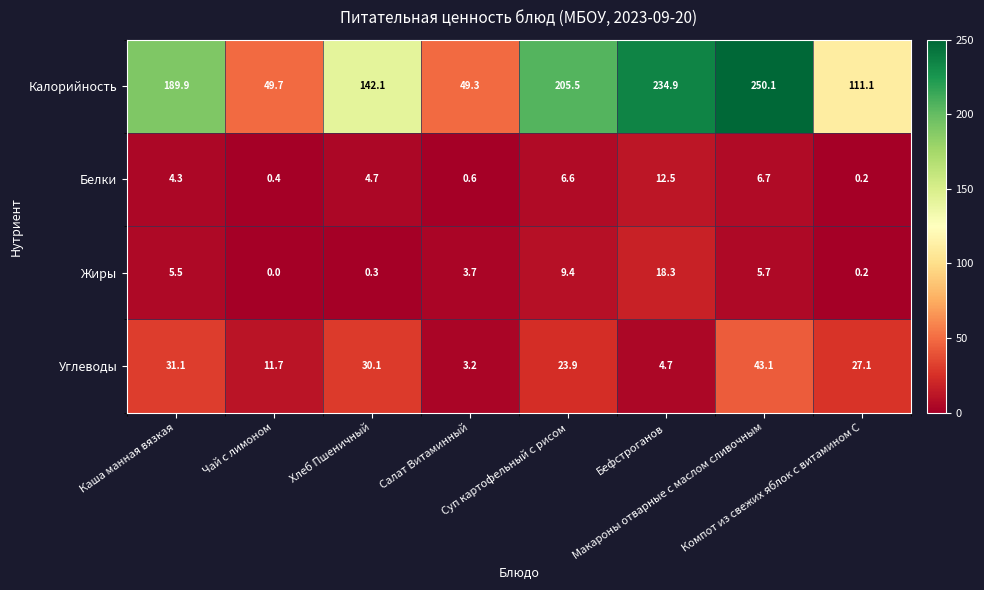

What is the greatest value displayed?

250.1